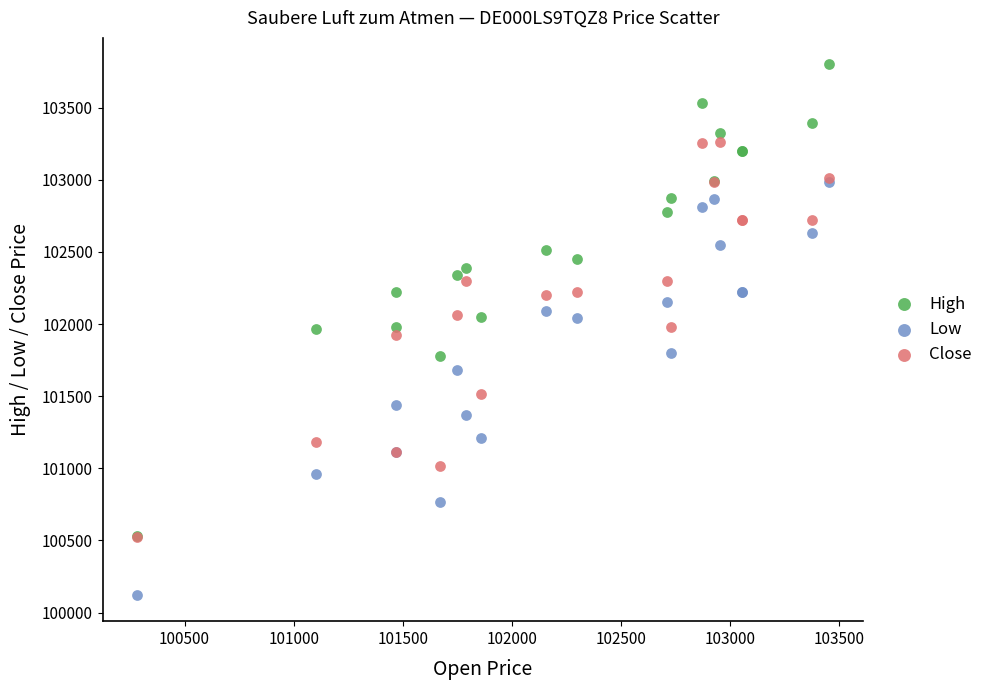

Which series reaches the maximum Y coordinate?

High